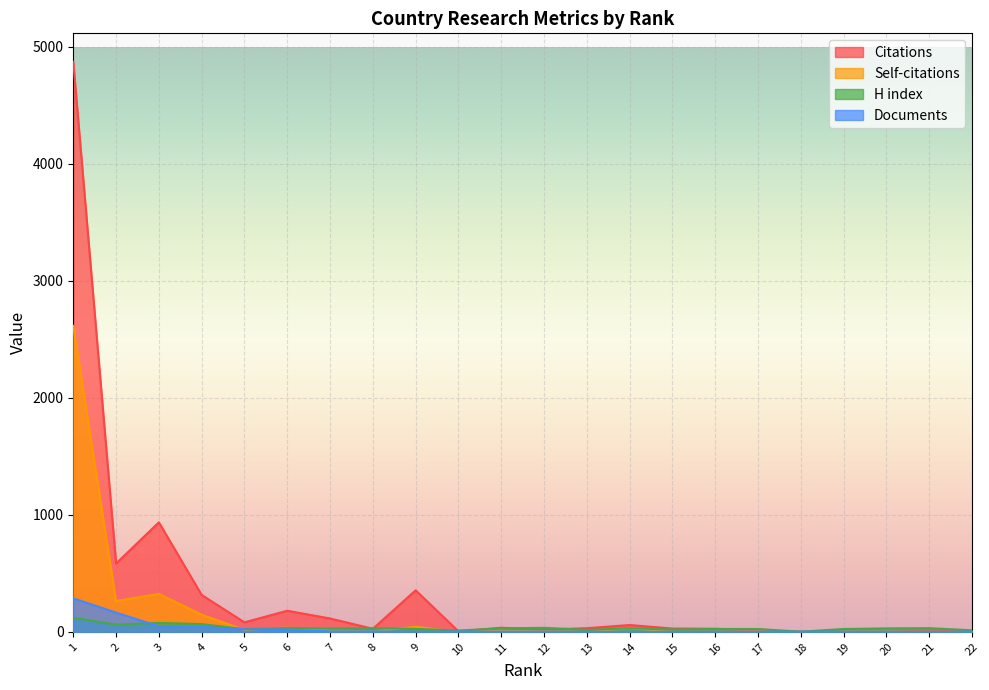

What is the value of the Documents point at the 9th from the left?

2